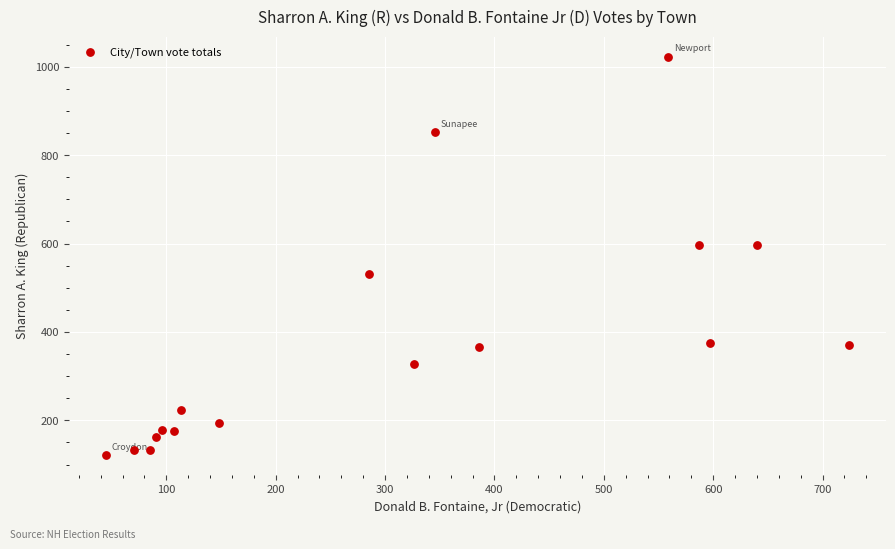

What is the range of X values (max minus min)?

679